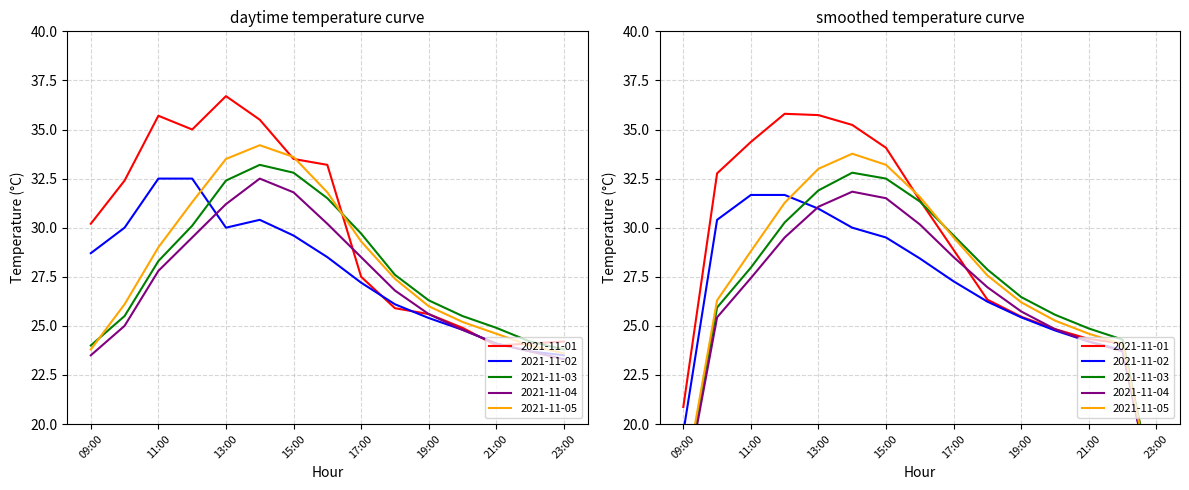

Does the chart have visible grid lines?

Yes